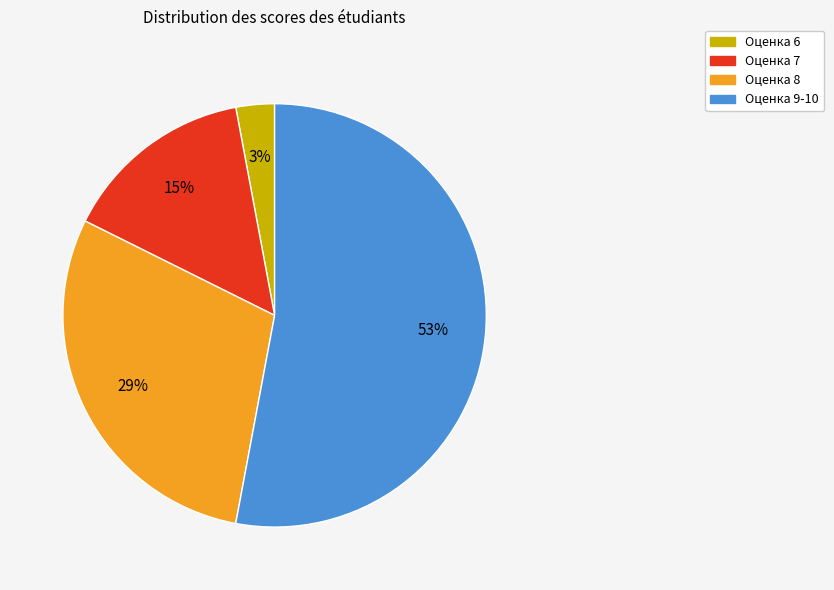

True or false: Оценка 9-10 accounts for 53% of the total.

True